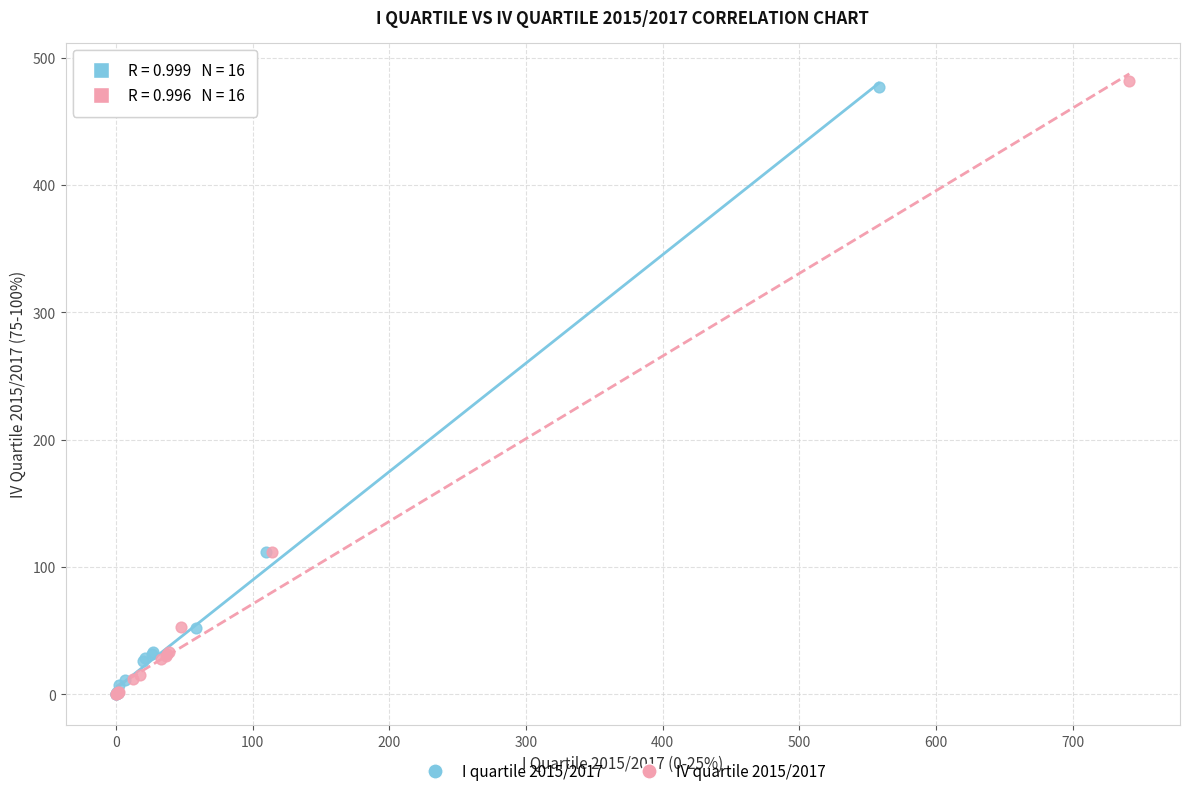

Which series has the largest Y range (max minus min)?

IV quartile 2015/2017